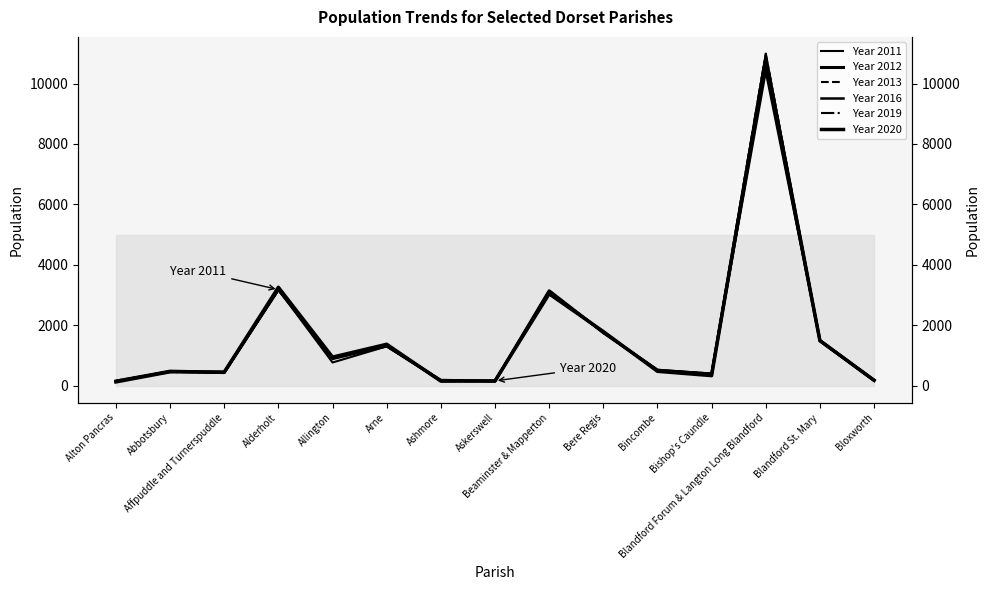

How many interior local valleys does the Year 2019 series have?

4